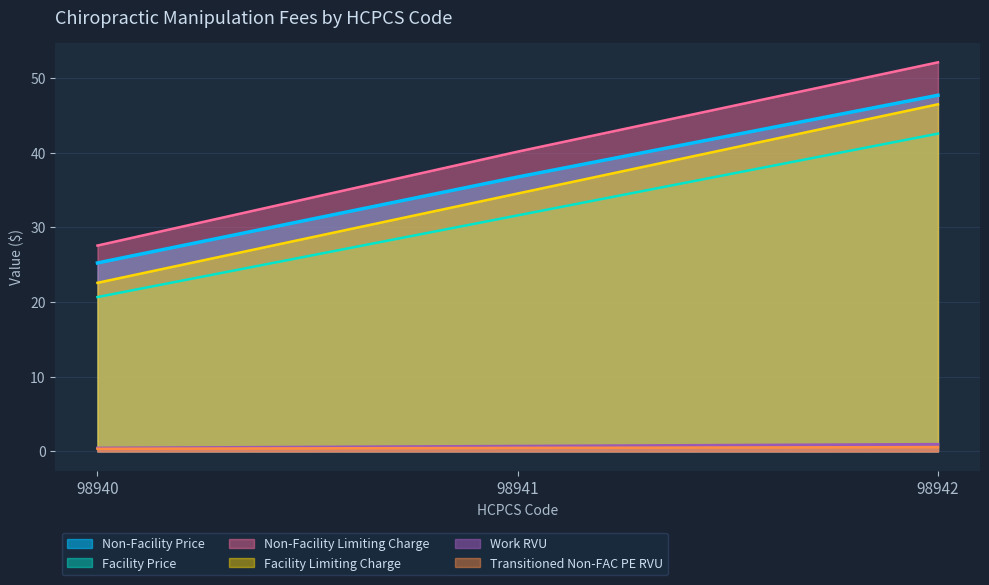

Reading right to left, extract all data points from this chart.

Non-Facility Price: 98942=47.7	98941=36.8	98940=25.2
Facility Price: 98942=42.6	98941=31.6	98940=20.7
Non-Facility Limiting Charge: 98942=52.1	98941=40.1	98940=27.6
Facility Limiting Charge: 98942=46.5	98941=34.5	98940=22.6
Work RVU: 98942=1.0	98941=0.7	98940=0.5
Transitioned Non-FAC PE RVU: 98942=0.6	98941=0.5	98940=0.3